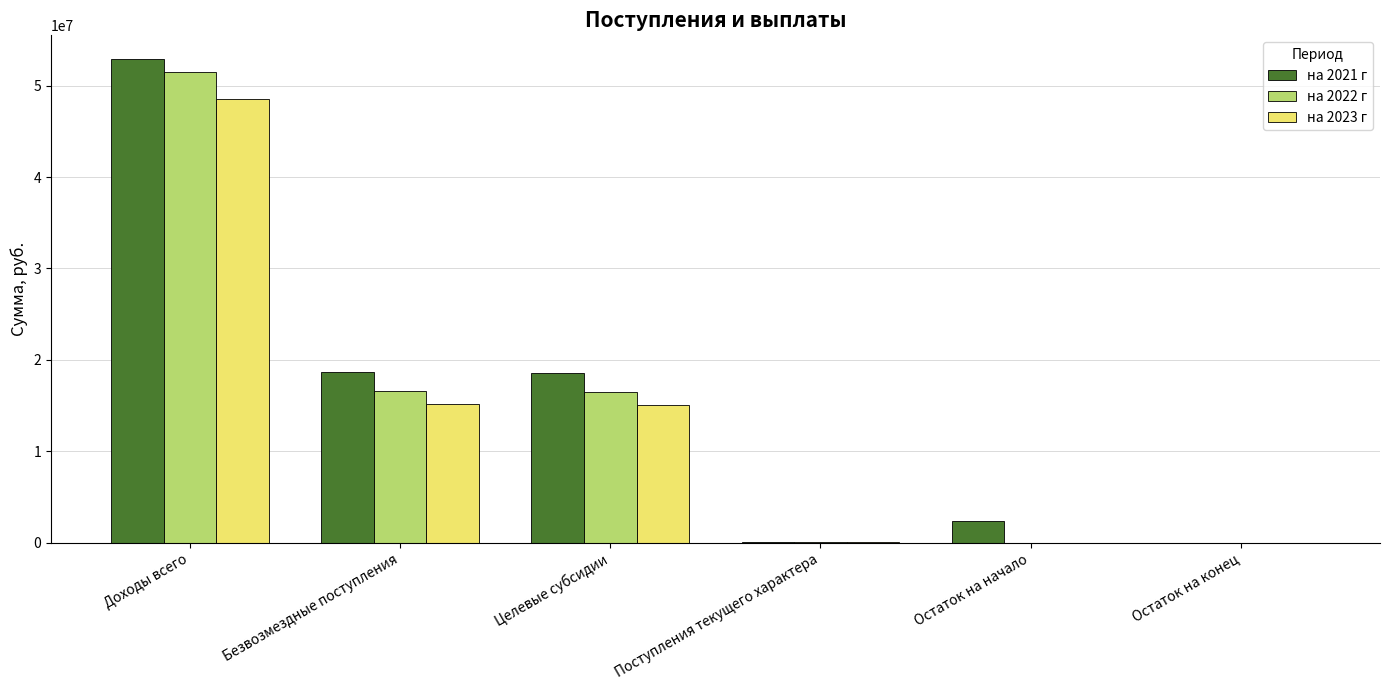

True or false: на 2022 г has a value of 22154867.7 at Целевые субсидии.

False